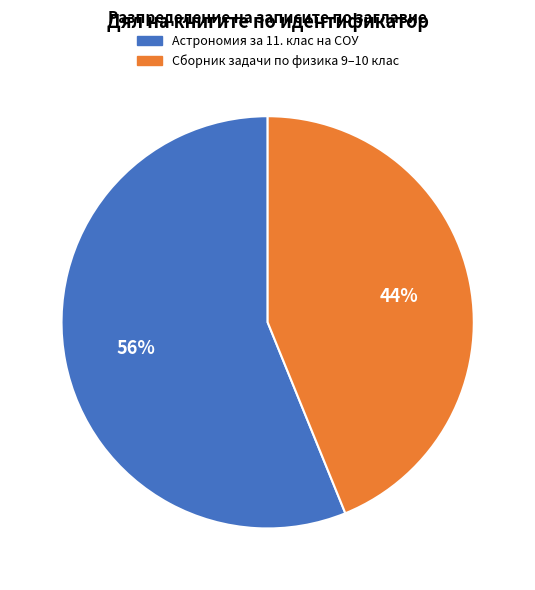

Count the number of slices in the pie.

2